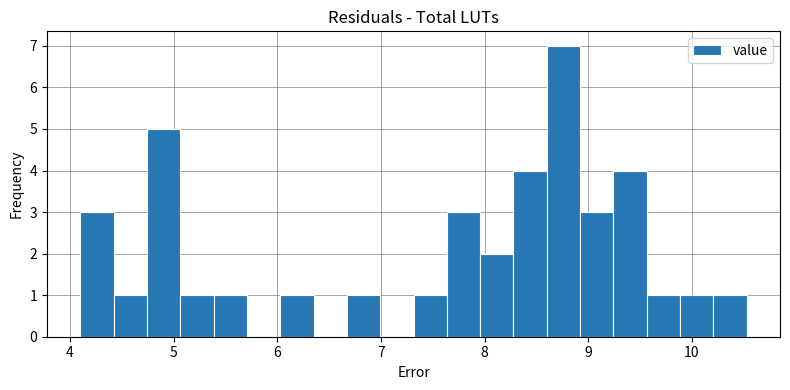

Read against the x-axis, roughly where is the centre of the tallest bar?

8.8